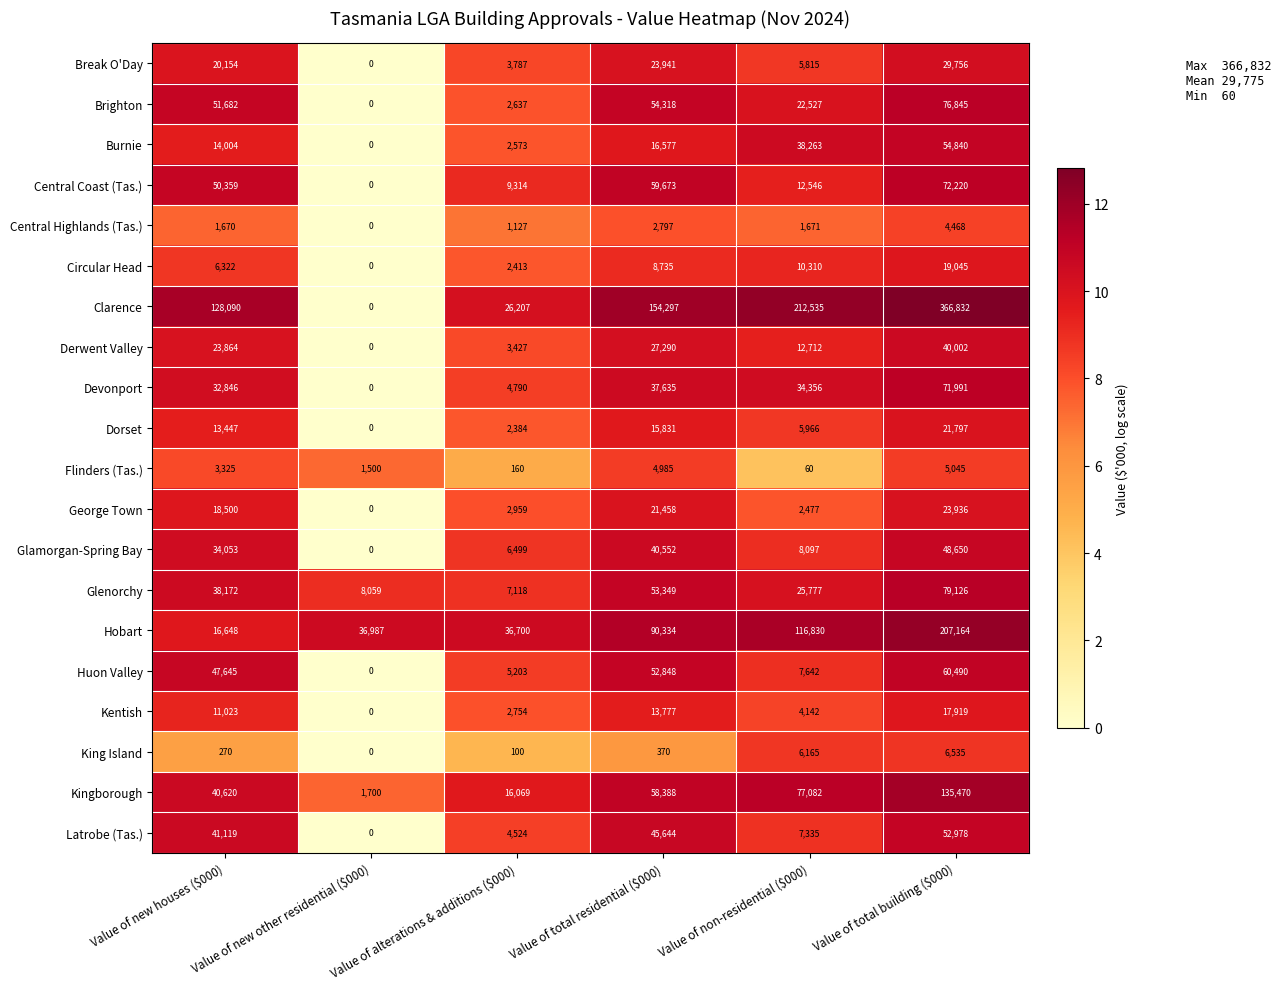

Which label corresponds to the smallest value in the chart?

Value of new other residential ($000)